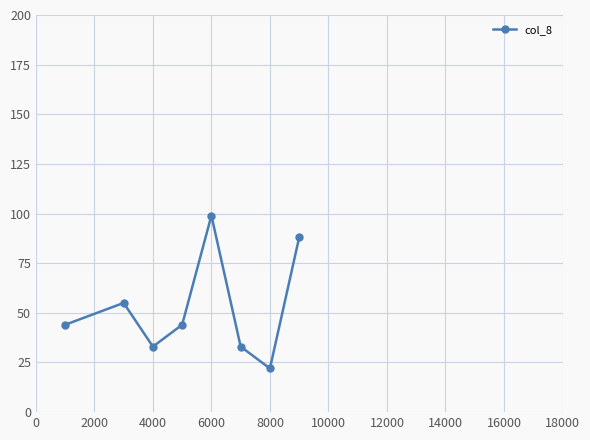

True or false: the data has more than 1 interior local peaks.

True